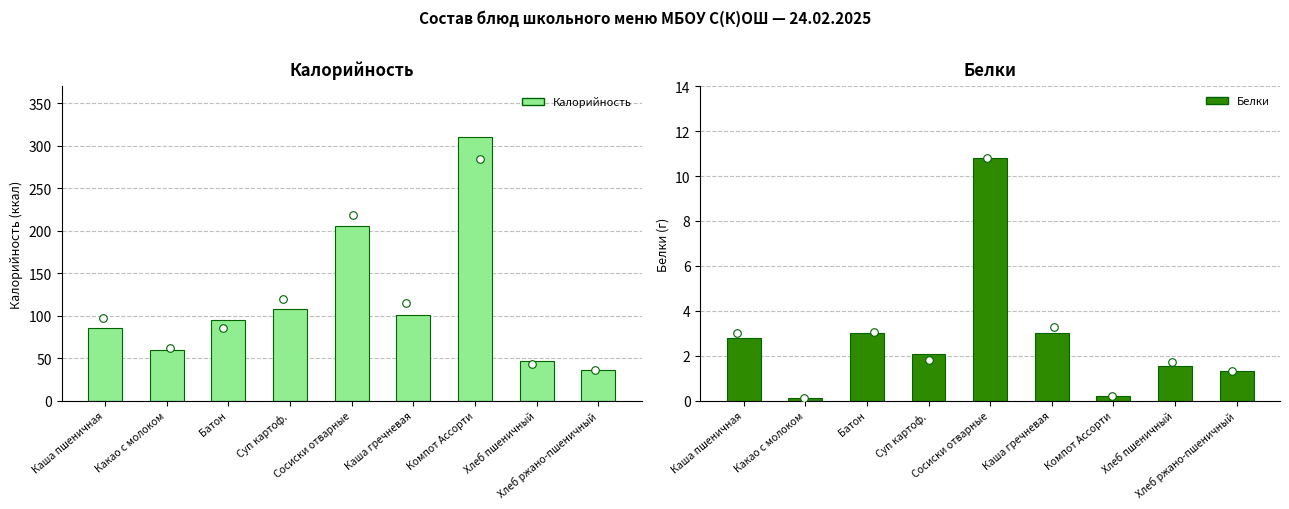

What are all the series names shown in the legend?

Калорийность, Белки